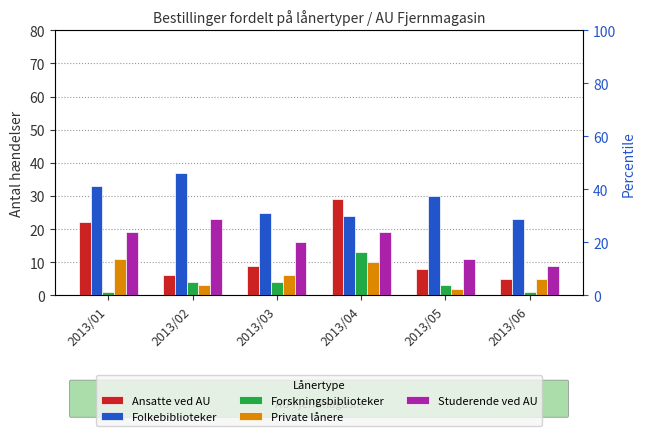

The value of Forskningsbiblioteker at 2013/02 is 6. True or false?

False